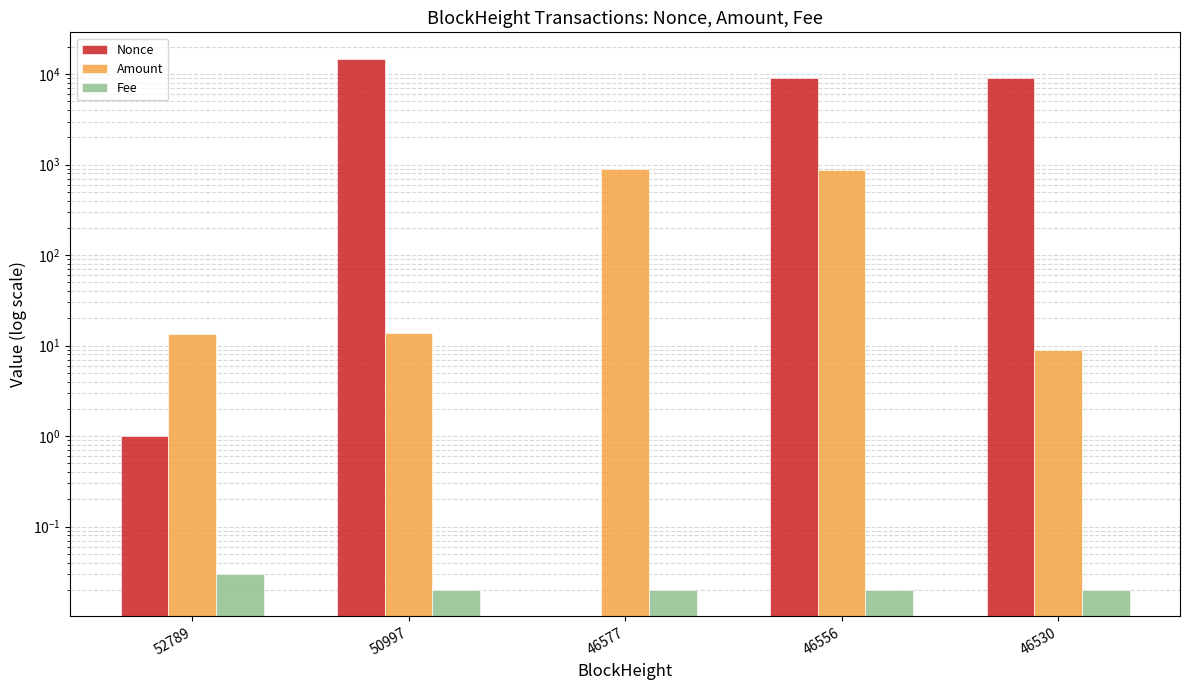

At which label is Amount closest to 448?

46556